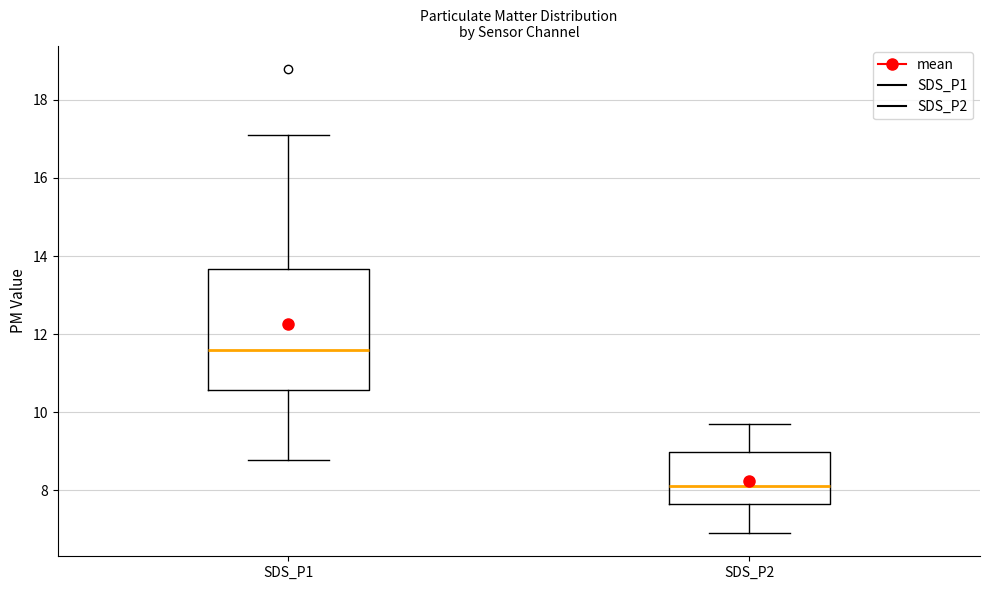

Comparing the boxes themselves (not the whiskers), which one is the tallest?

SDS_P1